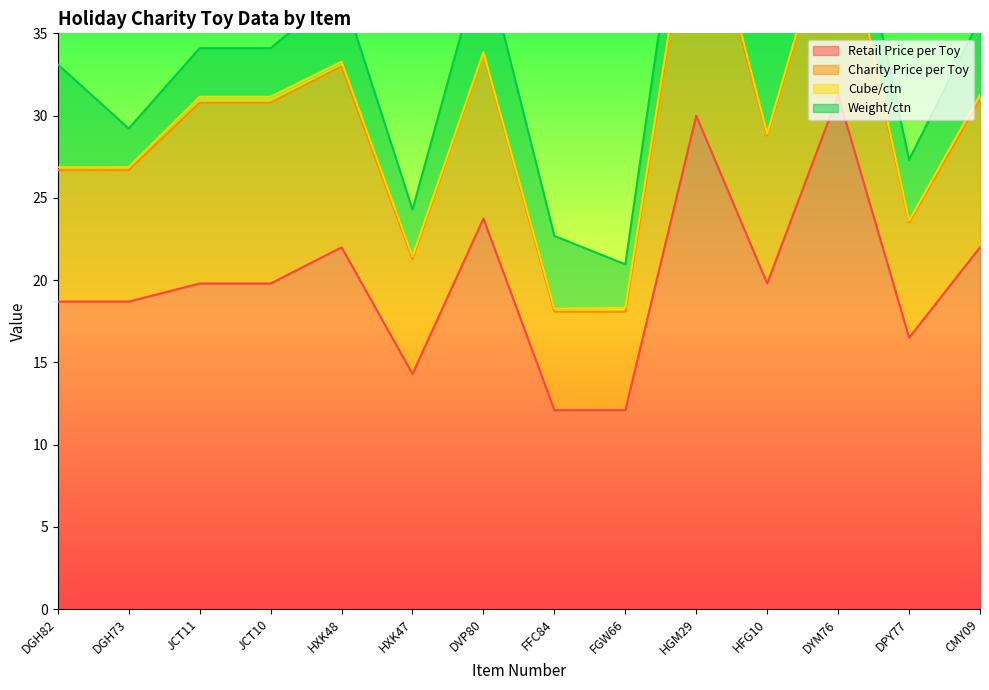

Reading left to right, transcribe all the data shown in this chart.

Retail Price per Toy: DGH82=18.7	DGH73=18.7	JCT11=19.8	JCT10=19.8	HXK48=22.0	HXK47=14.3	DVP80=23.7	FFC84=12.1	FGW66=12.1	HGM29=30.0	HFG10=19.8	DYM76=31.2	DPY77=16.5	CMY09=22.0
Charity Price per Toy: DGH82=8.0	DGH73=8.0	JCT11=11.0	JCT10=11.0	HXK48=11.0	HXK47=7.0	DVP80=10.0	FFC84=6.0	FGW66=6.0	HGM29=15.0	HFG10=9.0	DYM76=12.0	DPY77=7.0	CMY09=9.0
Cube/ctn: DGH82=0.2	DGH73=0.2	JCT11=0.4	JCT10=0.4	HXK48=0.3	HXK47=0.2	DVP80=0.1	FFC84=0.2	FGW66=0.2	HGM29=0.6	HFG10=0.1	DYM76=0.5	DPY77=0.1	CMY09=0.3
Weight/ctn: DGH82=6.2	DGH73=2.4	JCT11=3.0	JCT10=3.0	HXK48=4.4	HXK47=2.9	DVP80=6.0	FFC84=4.4	FGW66=2.6	HGM29=5.1	HFG10=9.9	DYM76=3.8	DPY77=3.7	CMY09=4.6